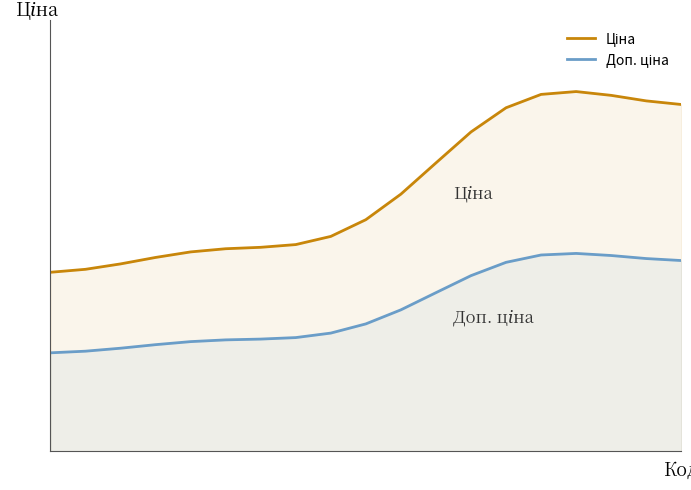

At 13, list the series in order from largest to smallest.

Ціна, Доп. ціна